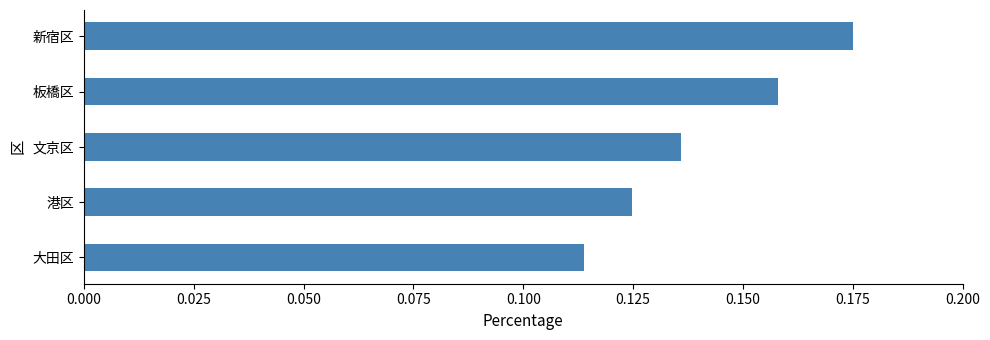

Is it true that the value at 文京区 is 0.2?

False